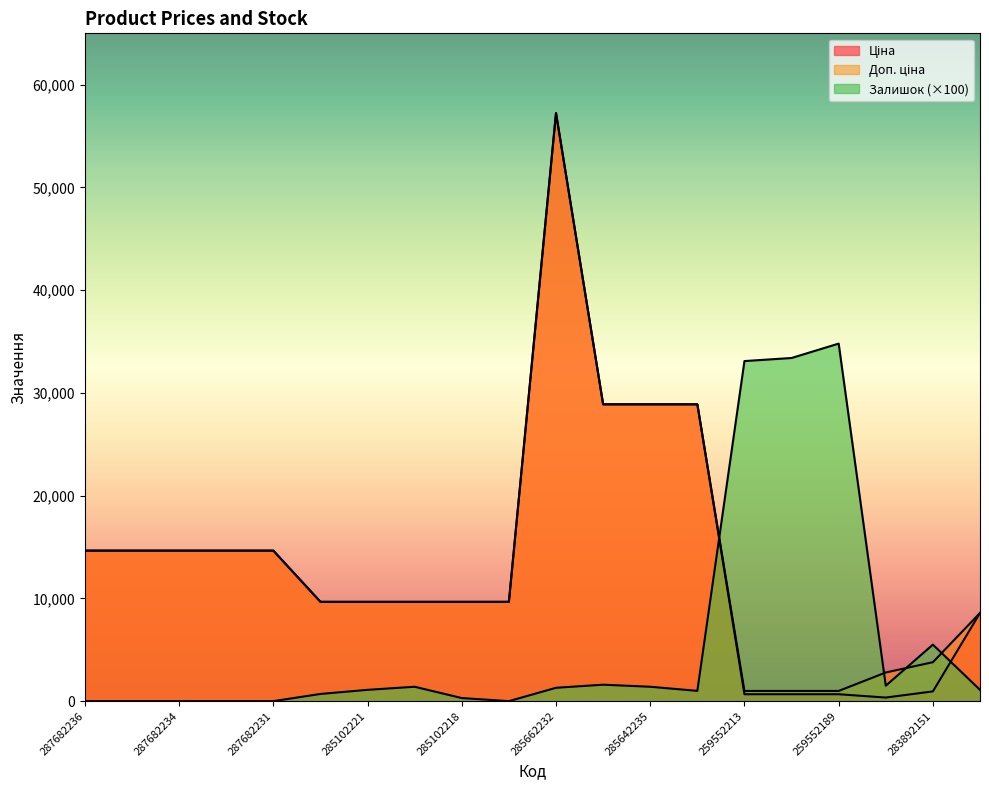

Which label corresponds to the largest value in the chart?

285662232